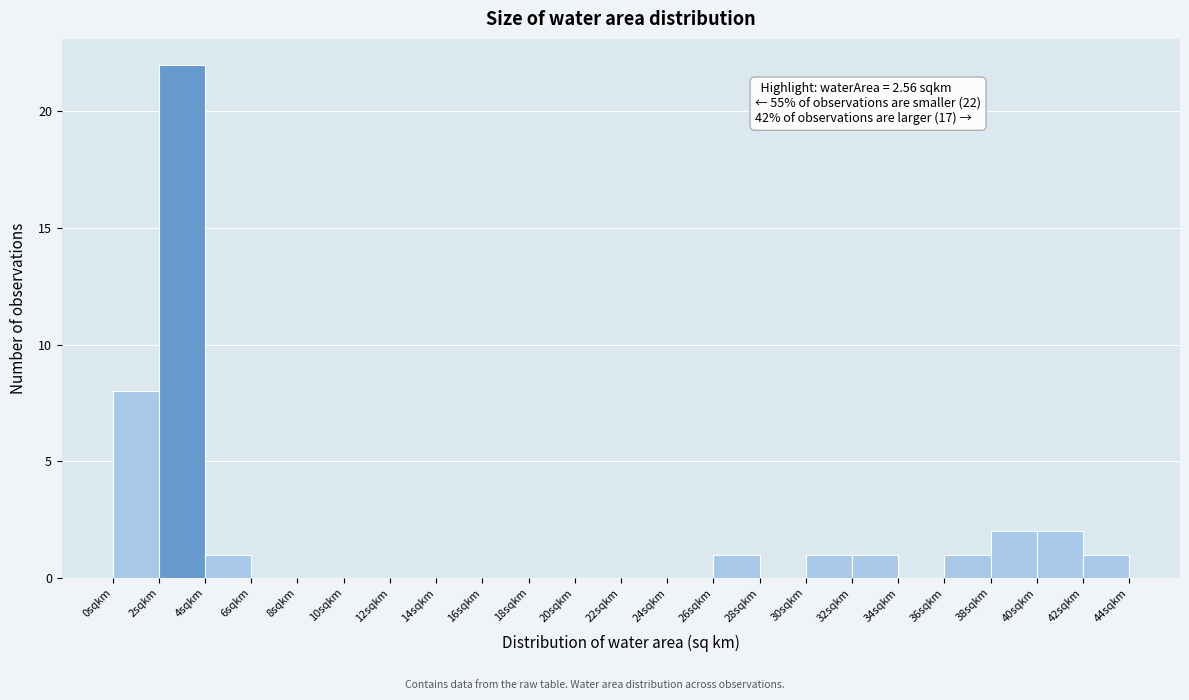

Which range on the x-axis has the tallest bar?

2 to 4